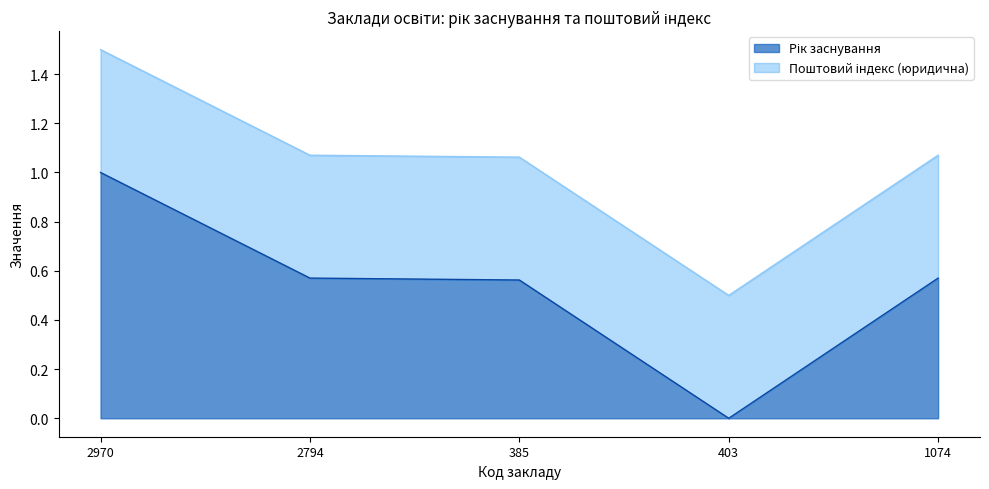

Is it true that the value at 403 is 0.6?

False